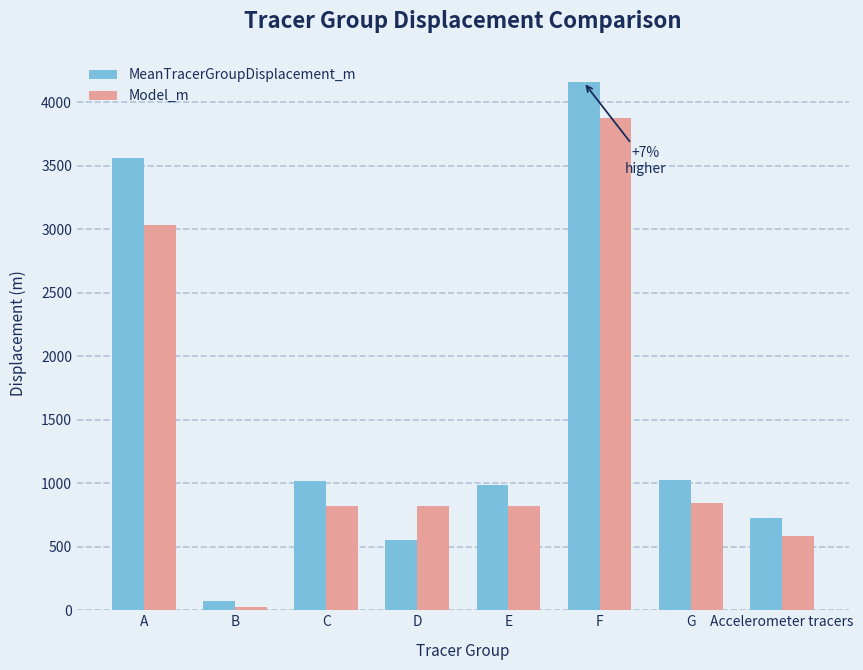

How many data points in MeanTracerGroupDisplacement_m are less than 1021?

4